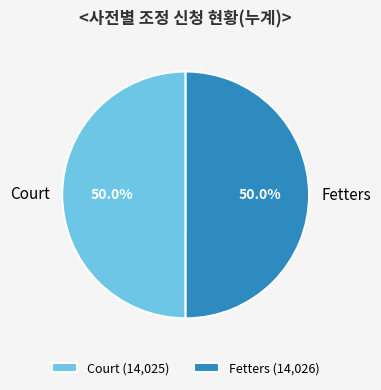

True or false: Fetters accounts for 50% of the total.

True